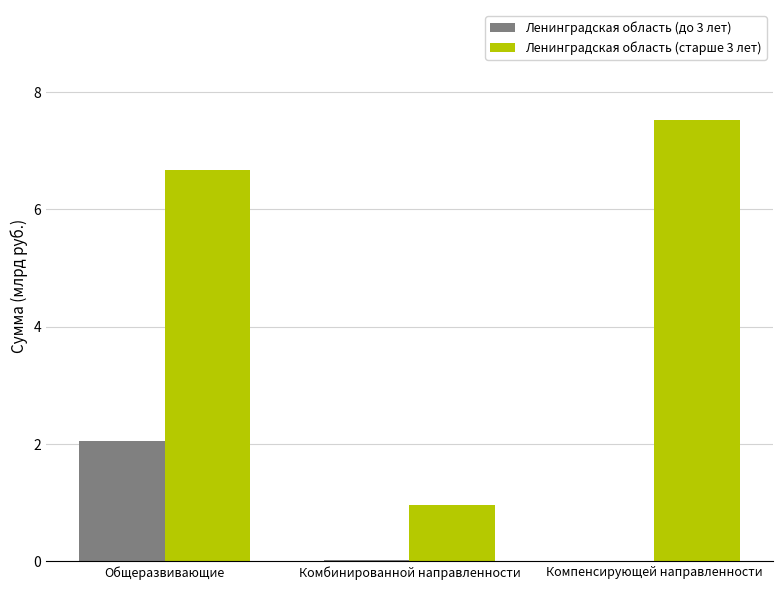

What is the greatest value displayed?

7.5